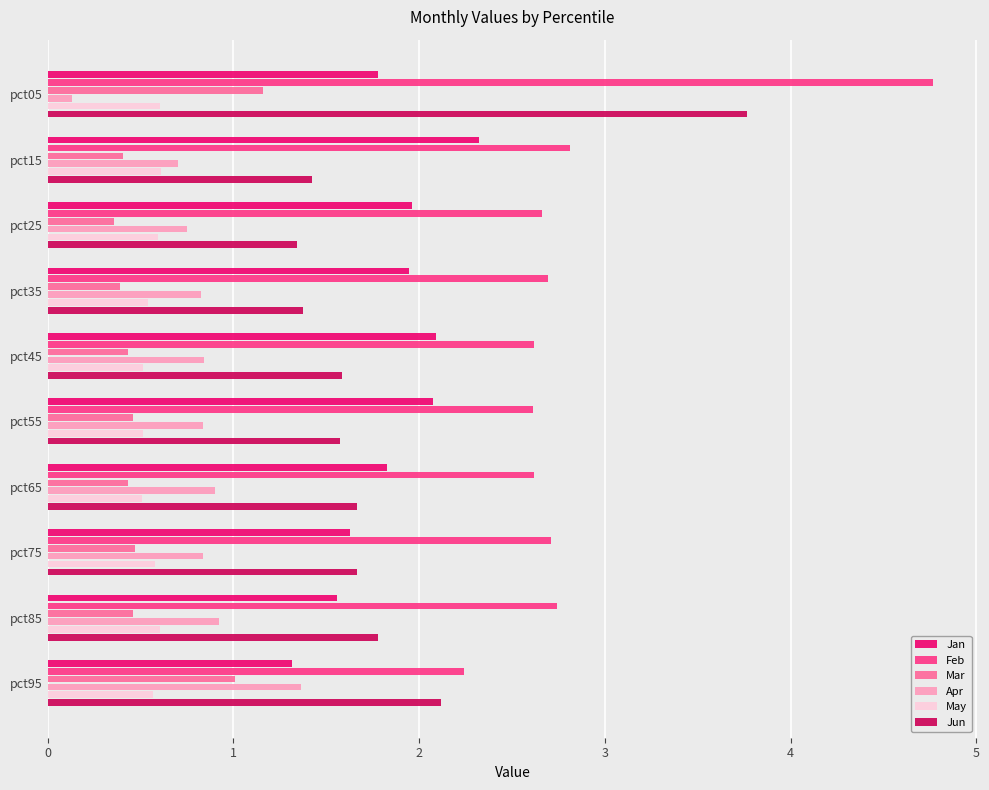

List the series in order of their peak value, lowest first.

May, Mar, Apr, Jan, Jun, Feb